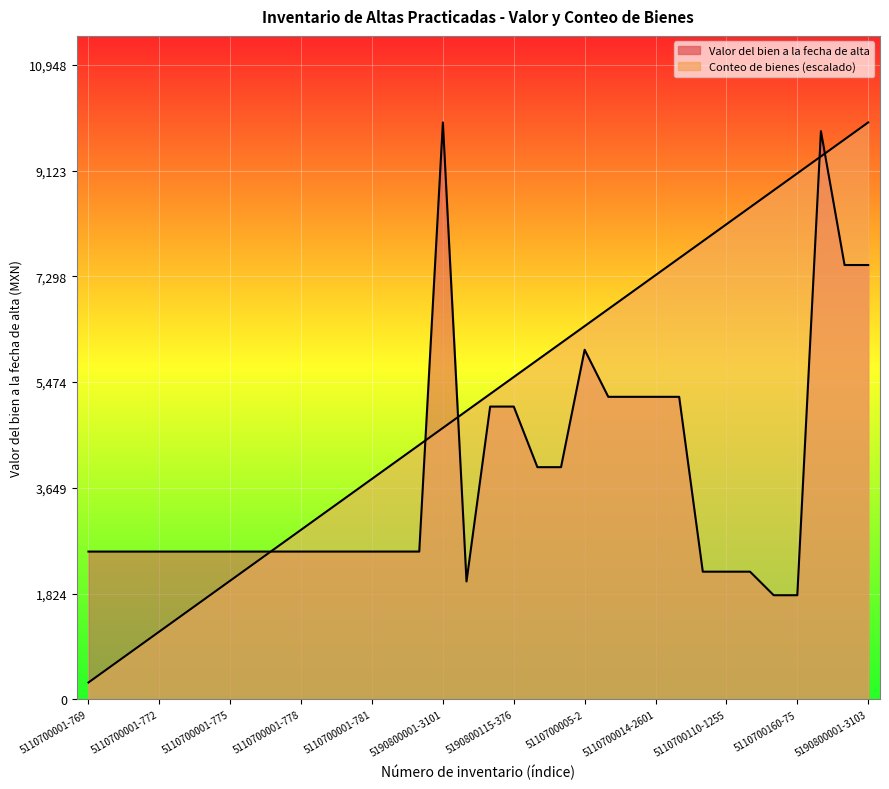

What is the spread (max minus min) of values at 5190800058-161?

2940.6